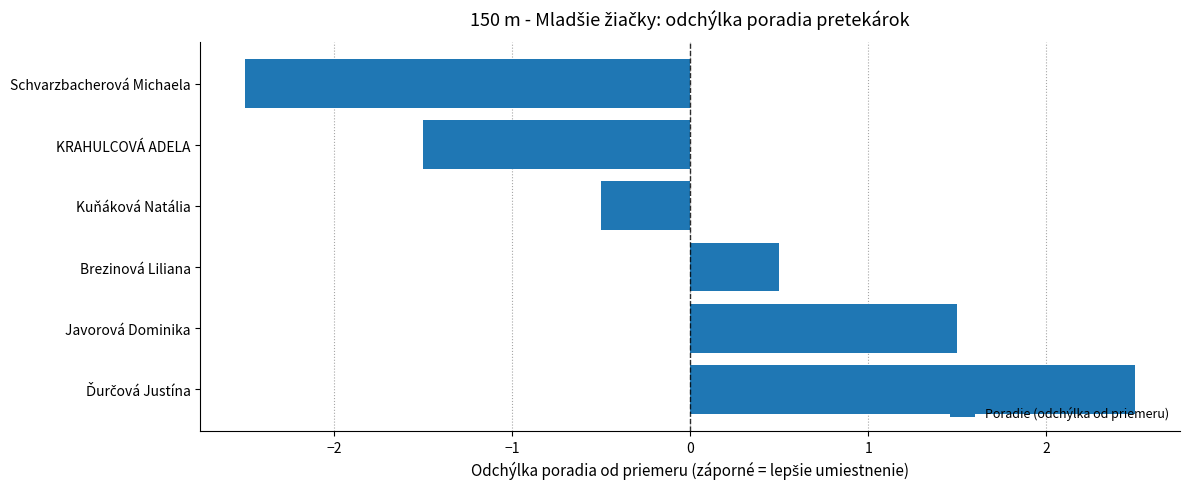

Reading bottom to top, what are all the values shown in this chart?

2.5	1.5	0.5	-0.5	-1.5	-2.5